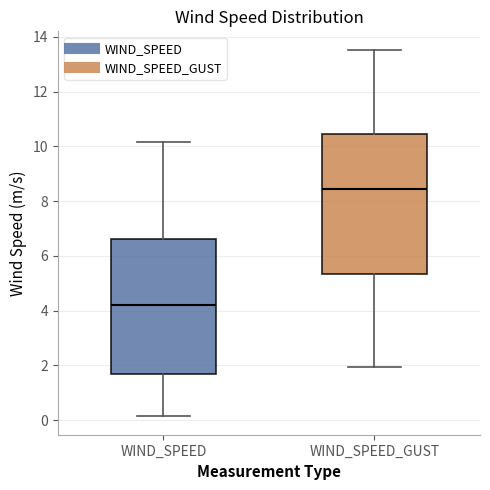

Reading left to right, transcribe this box plot: for each box, give where its median line is, the range the box spans, and where its two whiskers end, as read against the y-axis. The values are not printed on the chart, so give them approximately, as read against the axis.

WIND_SPEED: median 4.2, box 1.6 to 6.6, whiskers 0.2 to 10.2
WIND_SPEED_GUST: median 8.4, box 5.4 to 10.4, whiskers 2.0 to 13.6